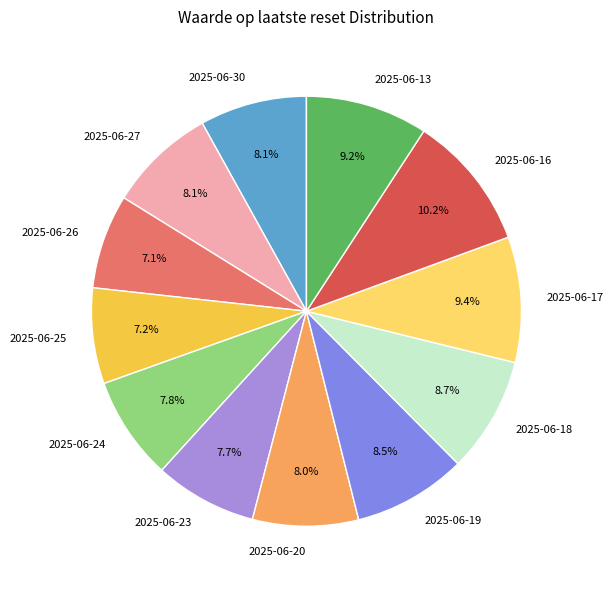

Which category has the biggest portion of the pie?

2025-06-16